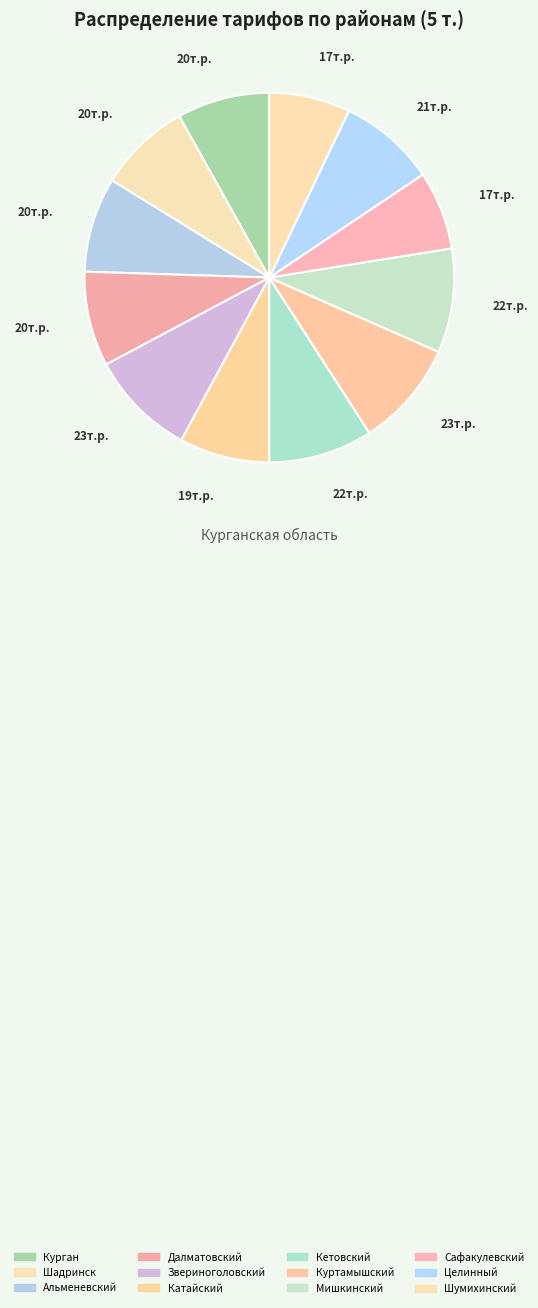

To the nearest percent, what is the difference between the largest and smallest slice percentages?

2%